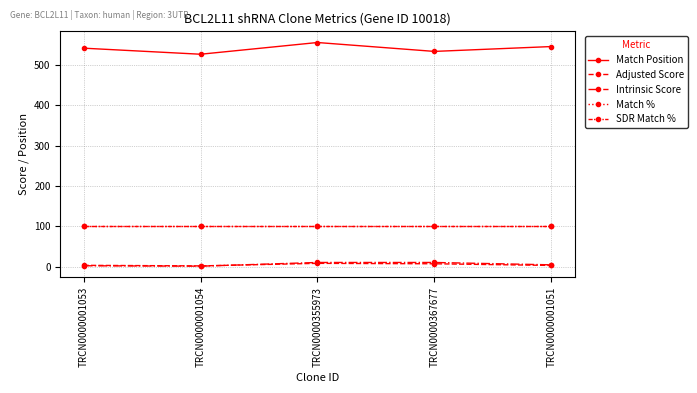

Does the chart have visible grid lines?

Yes